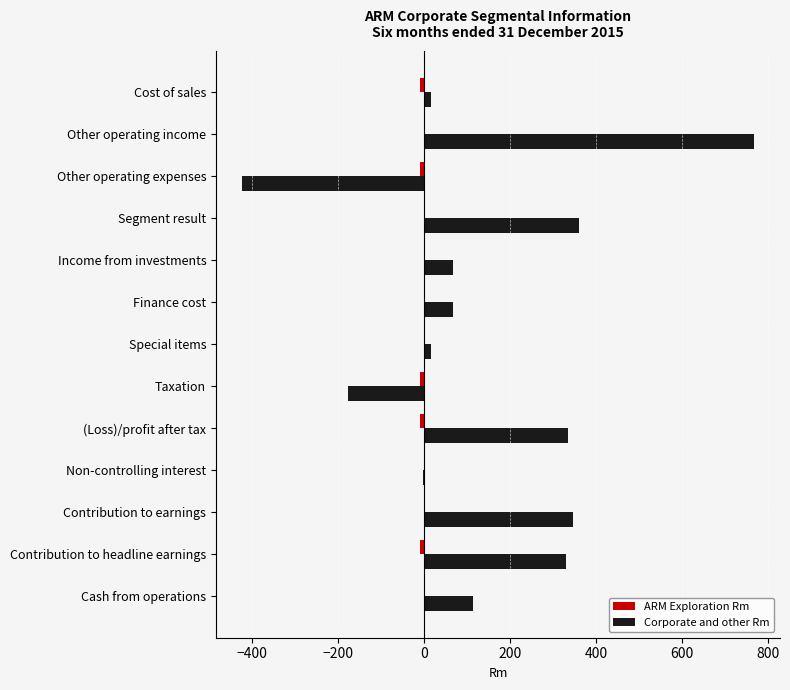

What is the sum of all Corporate and other Rm values?

1821